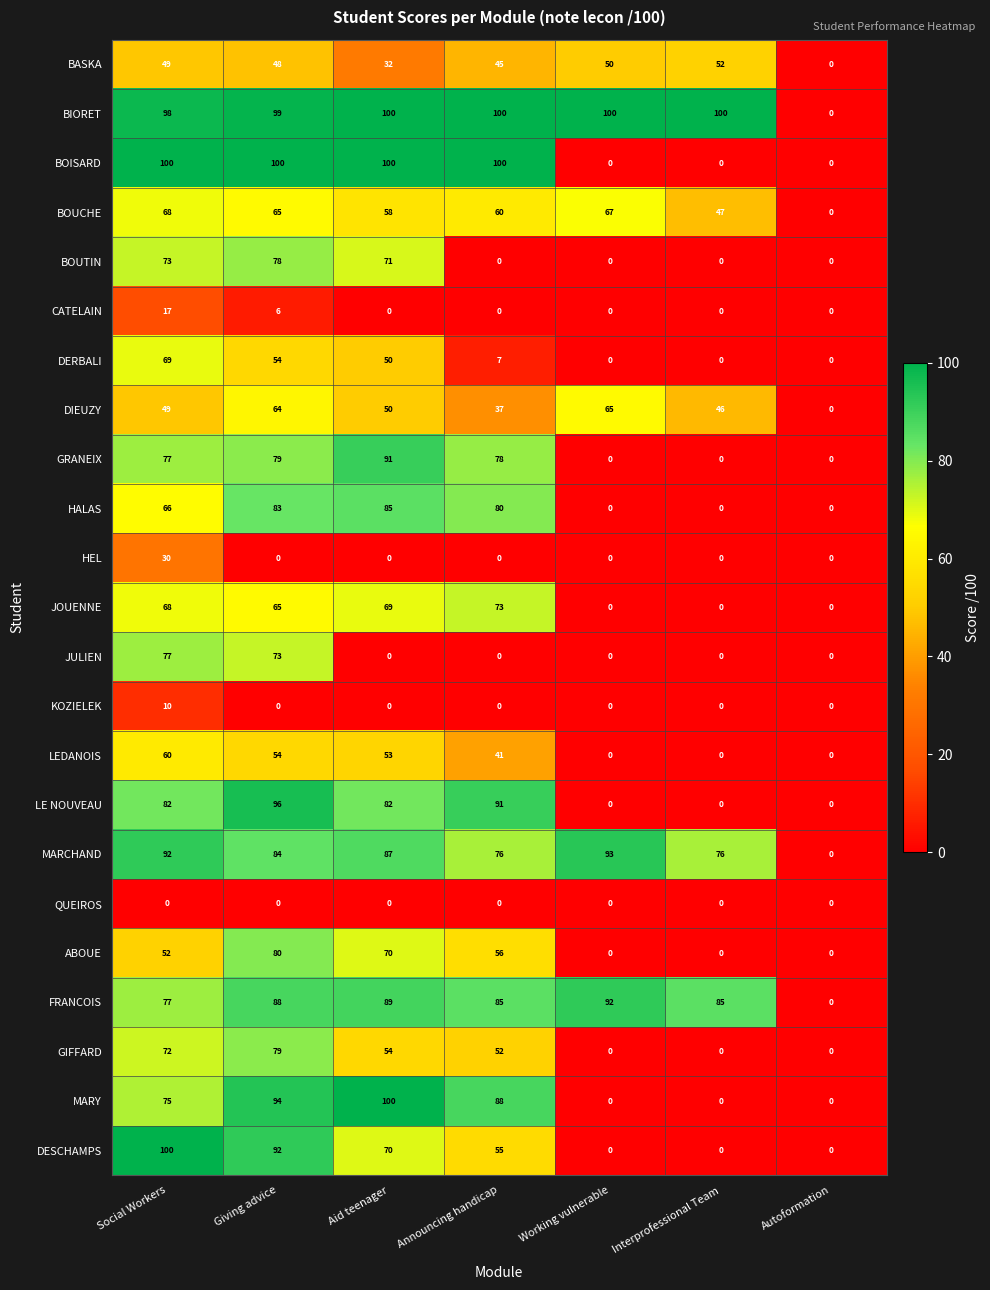

True or false: ABOUE has a value of 0 at Working vulnerable.

True